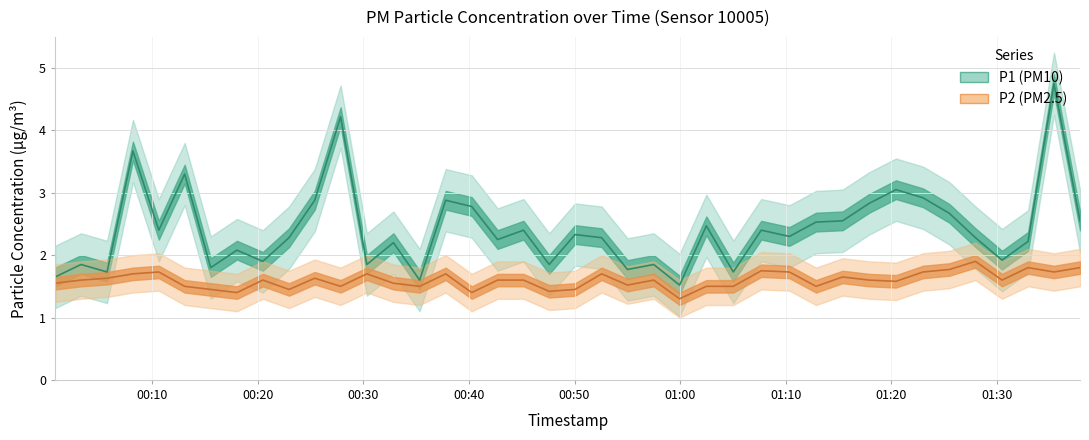

Which category has the lowest value in the P1 series?

2023-08-31T00:59:57